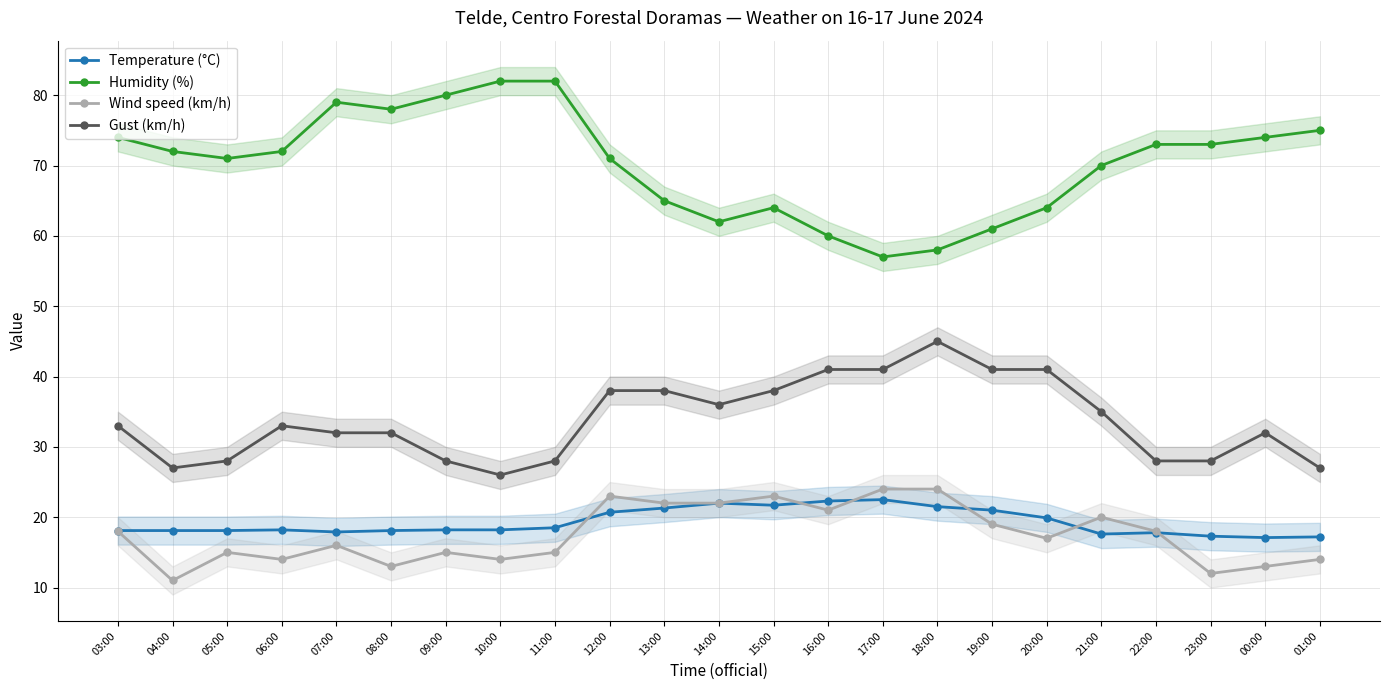

True or false: Wind speed (km/h) and Gust (km/h) cross at least once.

False